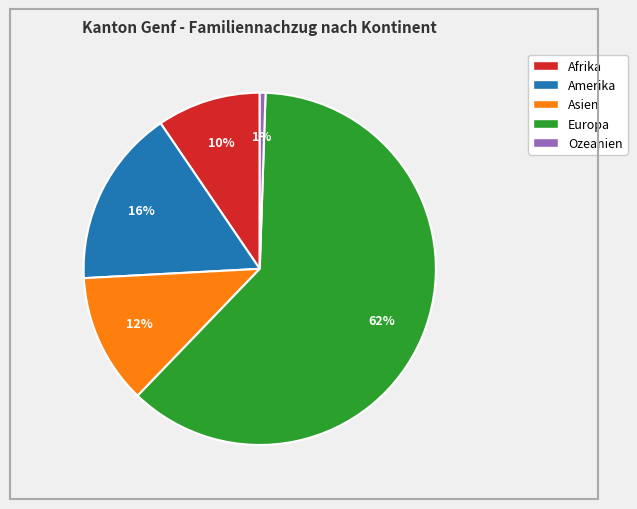

What percentage is the Amerika slice, to the nearest percent?

16%